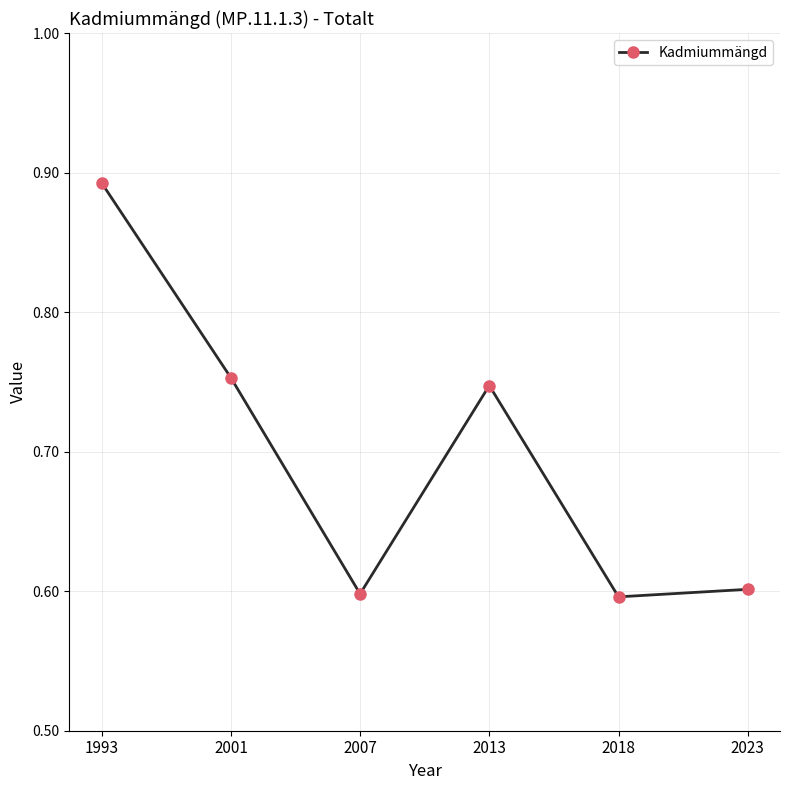

Is it true that the value at 2018 is 0.6?

True